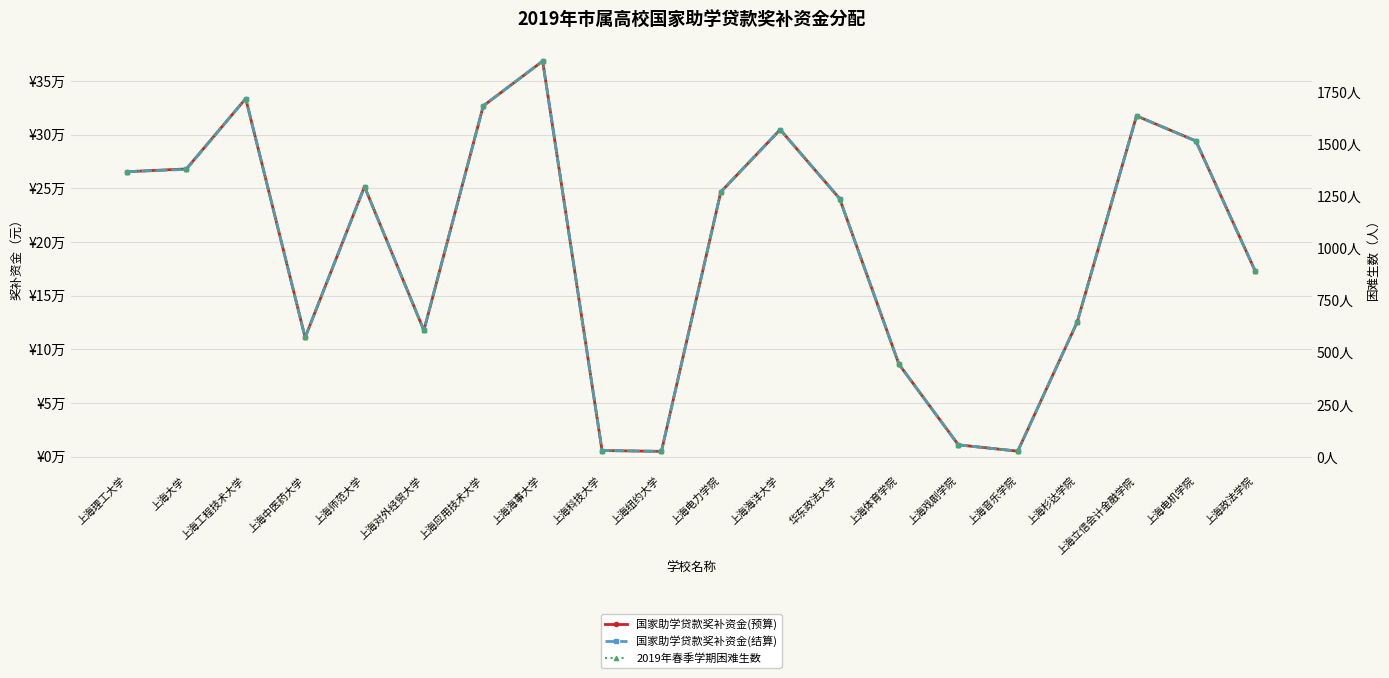

How many lines are shown in the chart?

3